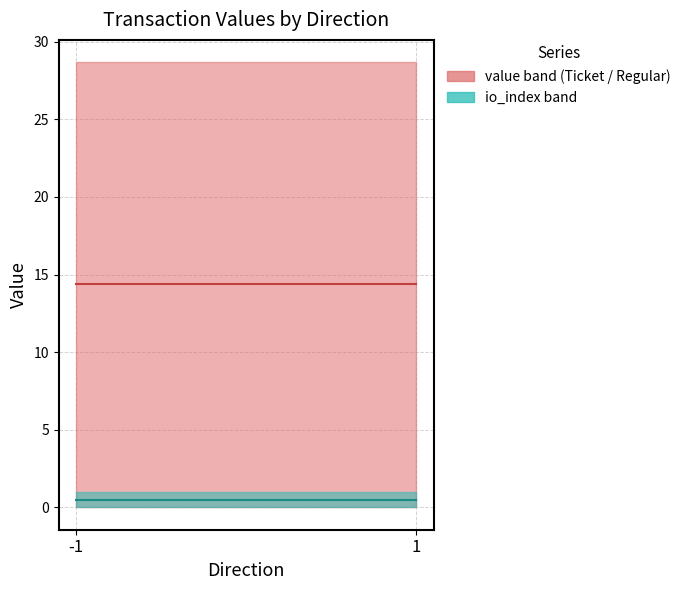

What is the difference between the highest and lowest values at 1?

13.9